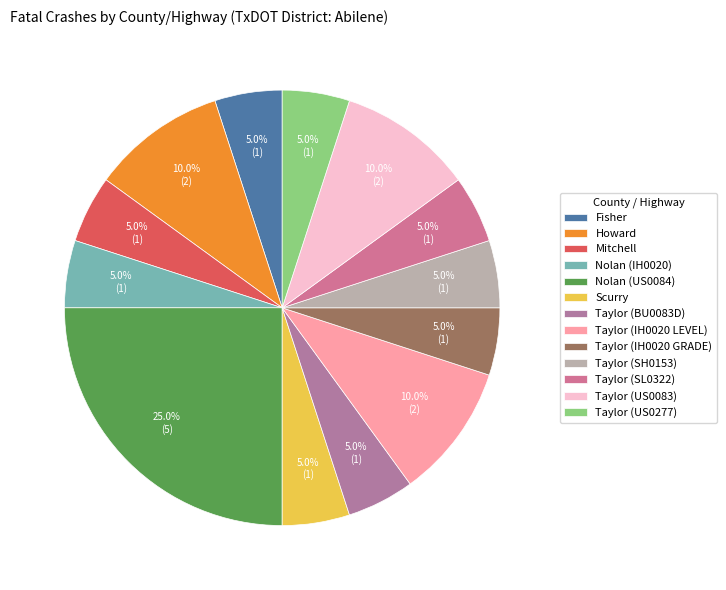

Which category has the smallest portion of the pie?

Fisher